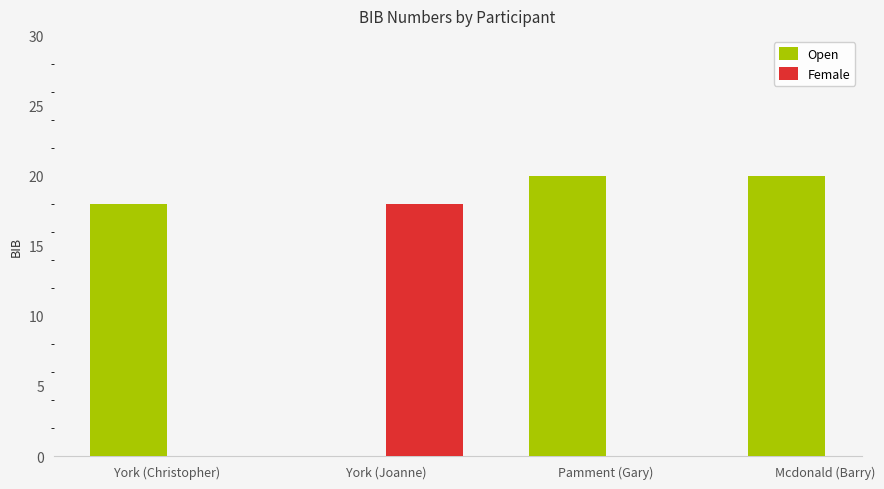

What is the sum of the Open values at Mcdonald (Barry) and York (Christopher)?

38